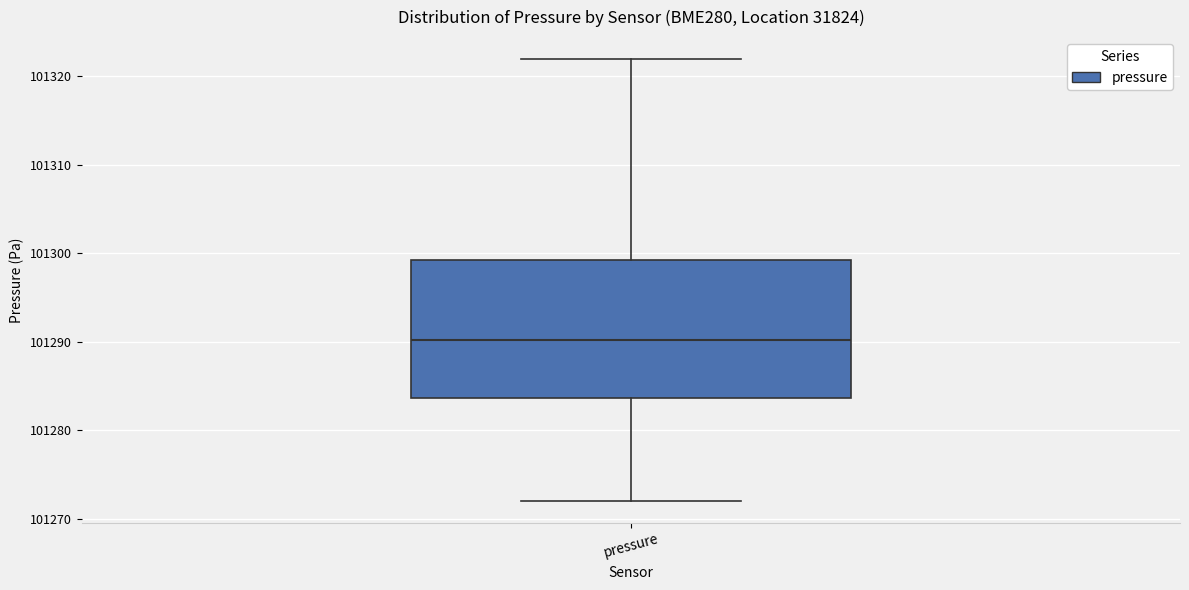

Read this box plot against the y-axis: the position of the median line, the range covered by the box, and the ends of both whiskers. The values are not printed on the chart, so give them approximately, as read against the axis.

median 101290, box 101284 to 101299, whiskers 101272 to 101322